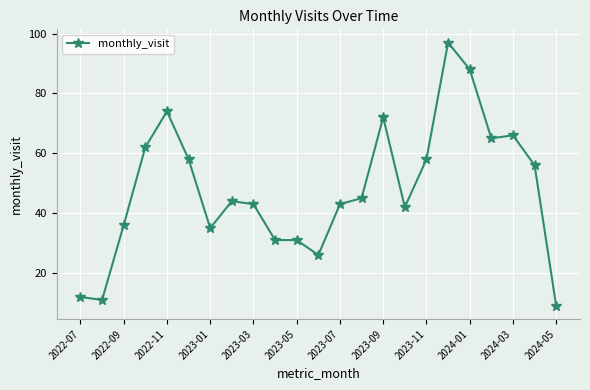

What is the value of the 21st point from the left?

66